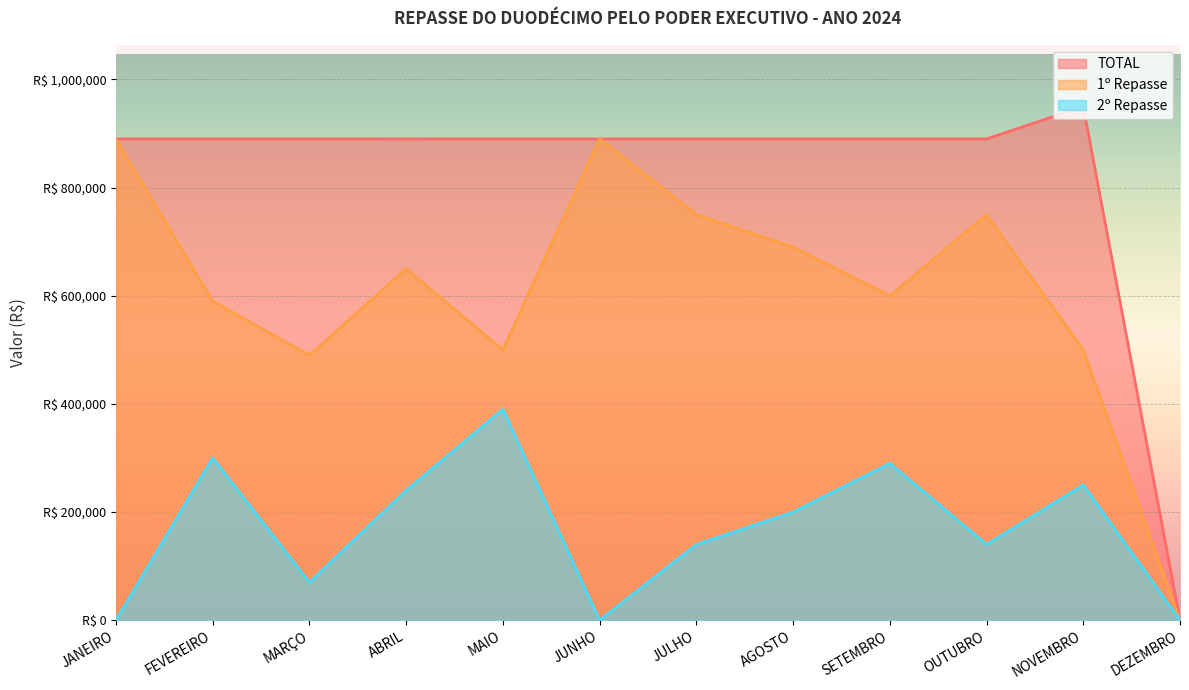

What is the value of the TOTAL point at the 4th from the left?

890000.0